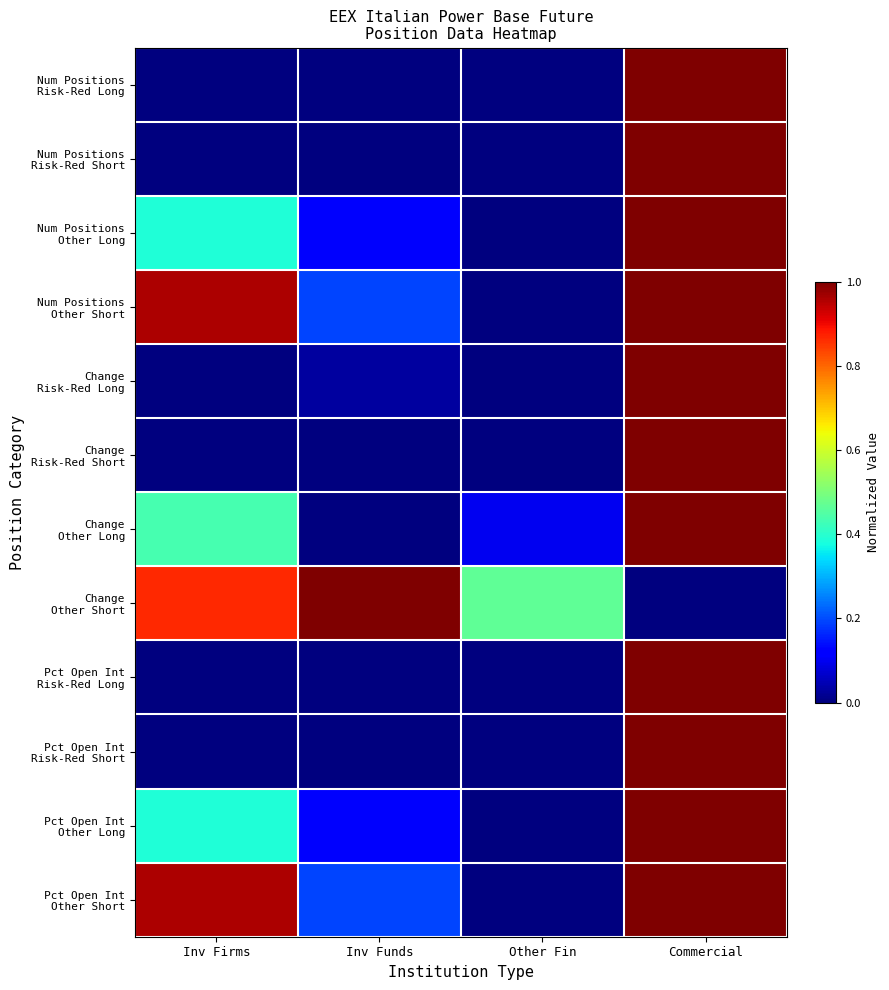

Which series has the widest spread of values?

Num Positions Risk-Red Long